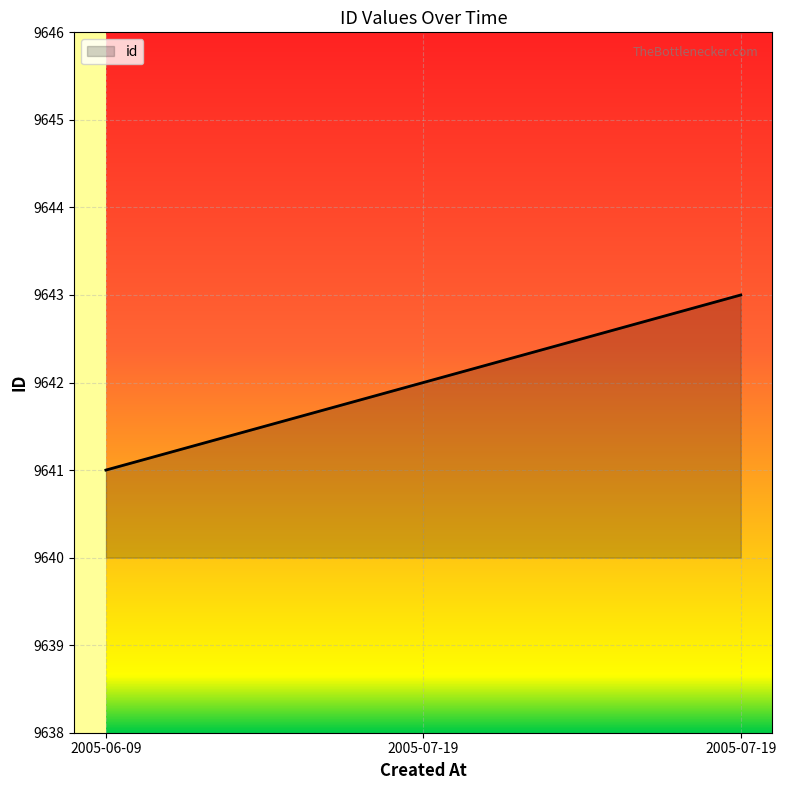

Reading left to right, extract all data points from this chart.

2005-06-09=9641	2005-07-19=9642	2005-07-19=9643